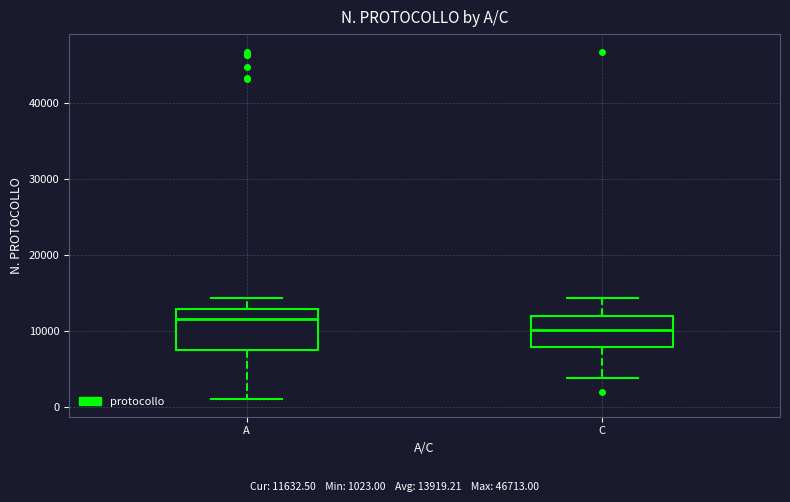

Comparing the boxes themselves (not the whiskers), which one is the tallest?

A